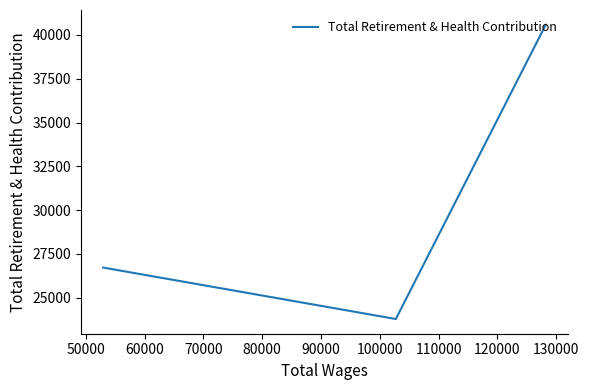

What is the sum of all values?

91086